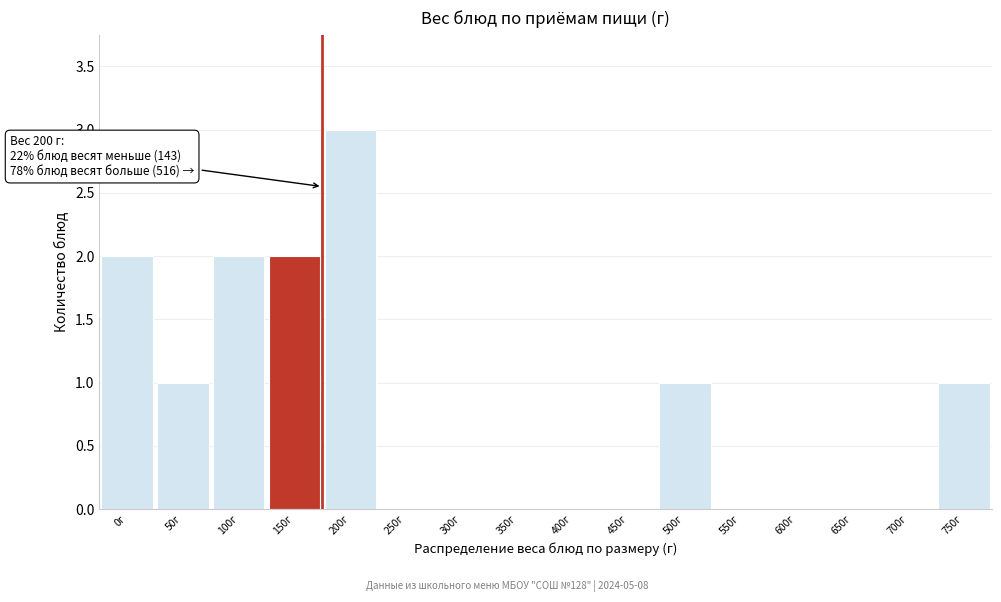

Reading left to right, transcribe all the data shown in this chart.

0г=2	50г=1	100г=2	150г=2	200г=3	250г=0	300г=0	350г=0	400г=0	450г=0	500г=1	550г=0	600г=0	650г=0	700г=0	750г=1